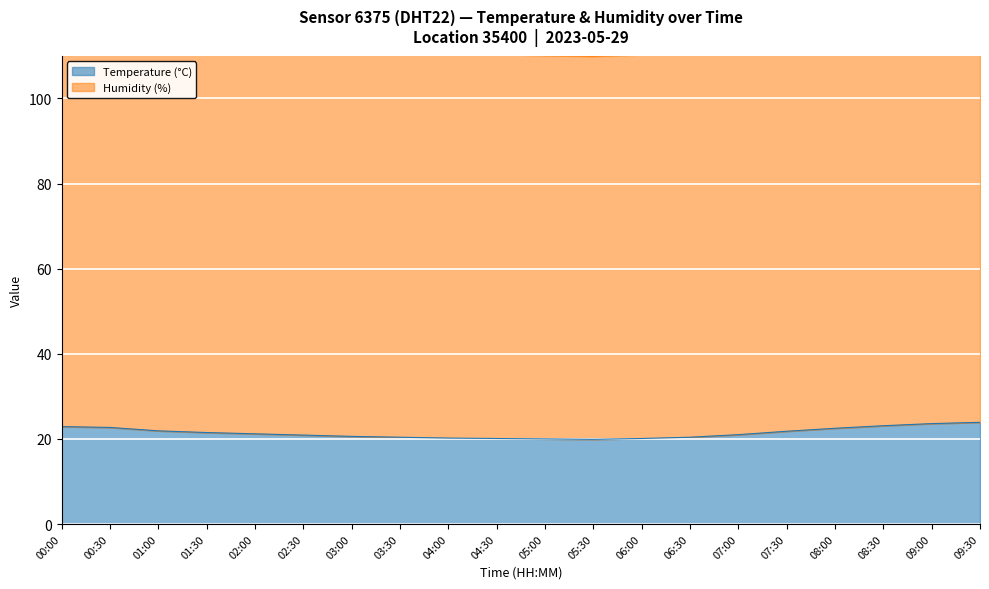

What is the maximum value for Temperature (°C)?

23.9